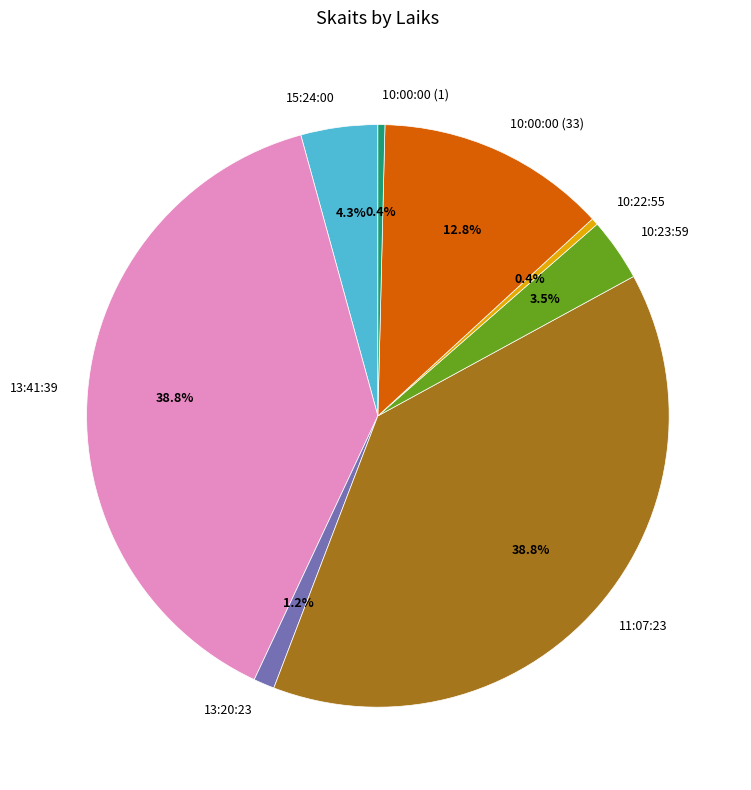

The 10:22:55 slice represents 0% of the pie. True or false?

True